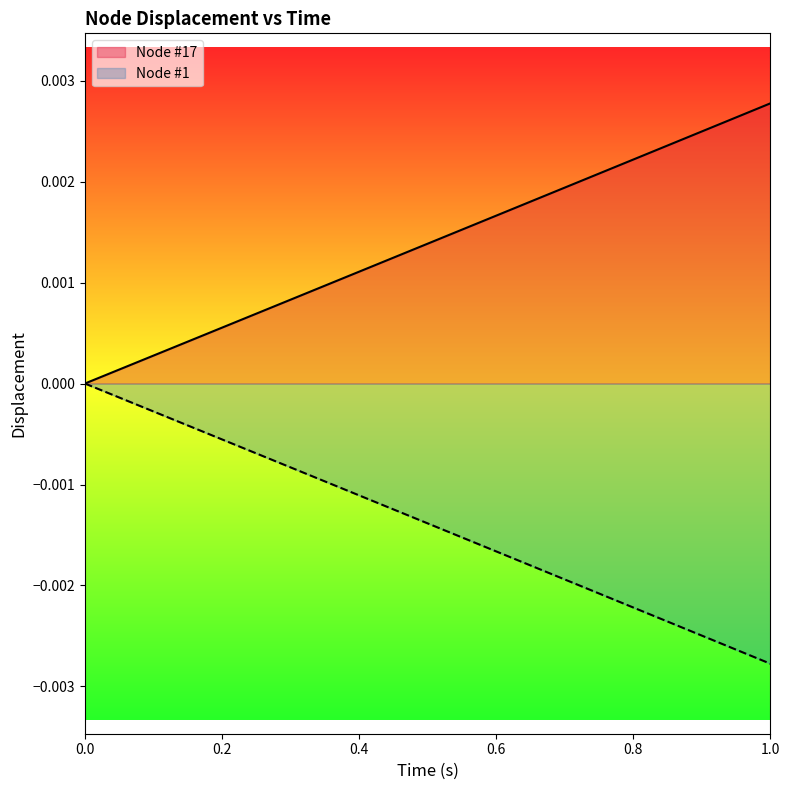

Is it true that Node #1 equals 0.0 at 16?

False